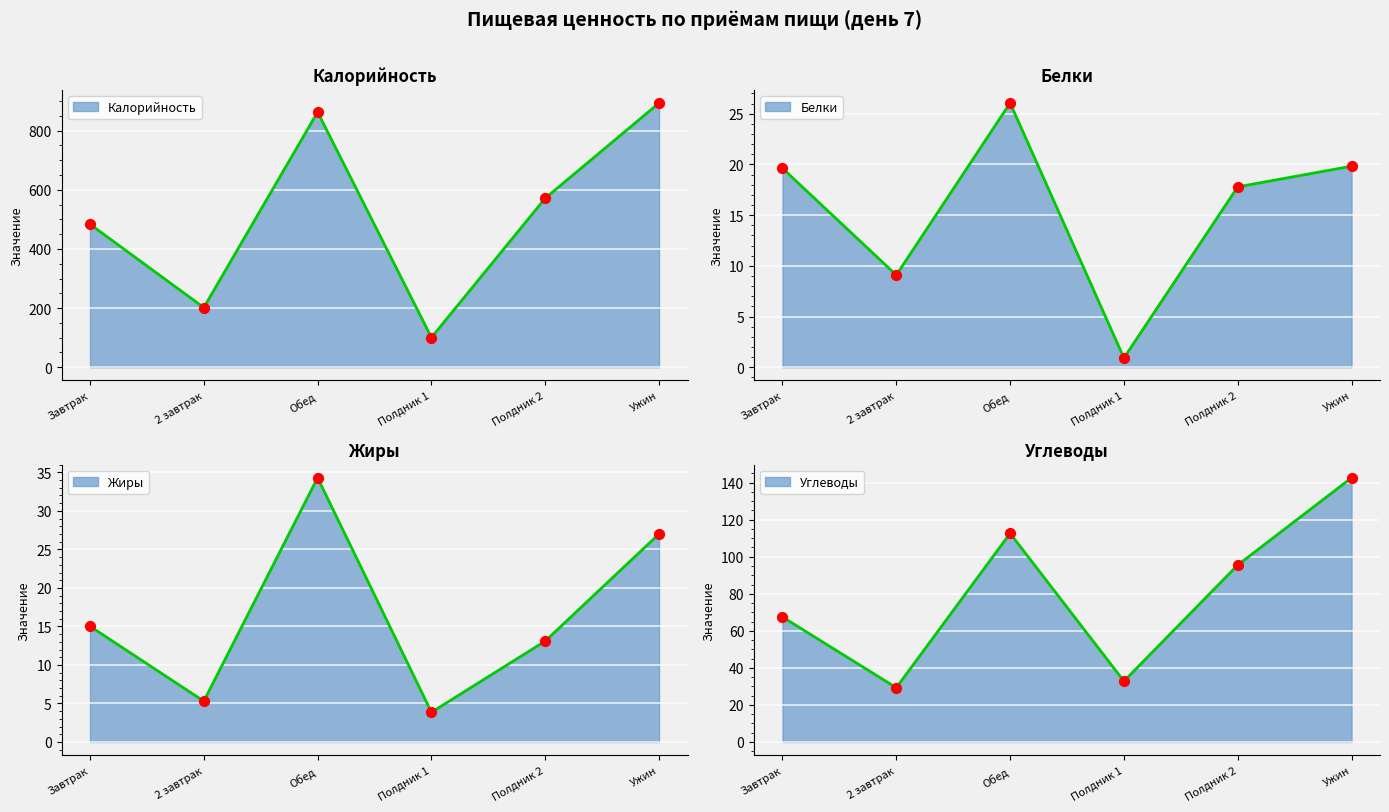

Is the value of Углеводы at Завтрак greater than the value of Калорийность at Полдник 2?

No